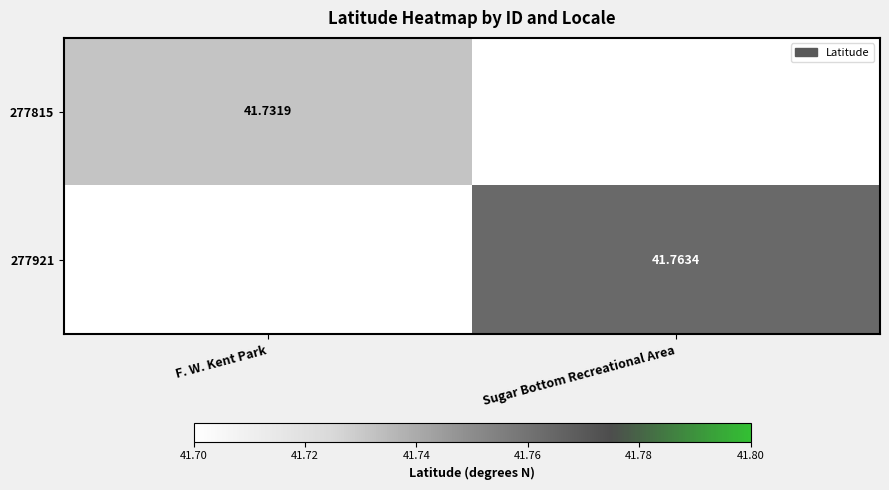

List the series in order of their peak value, lowest first.

277815, 277921